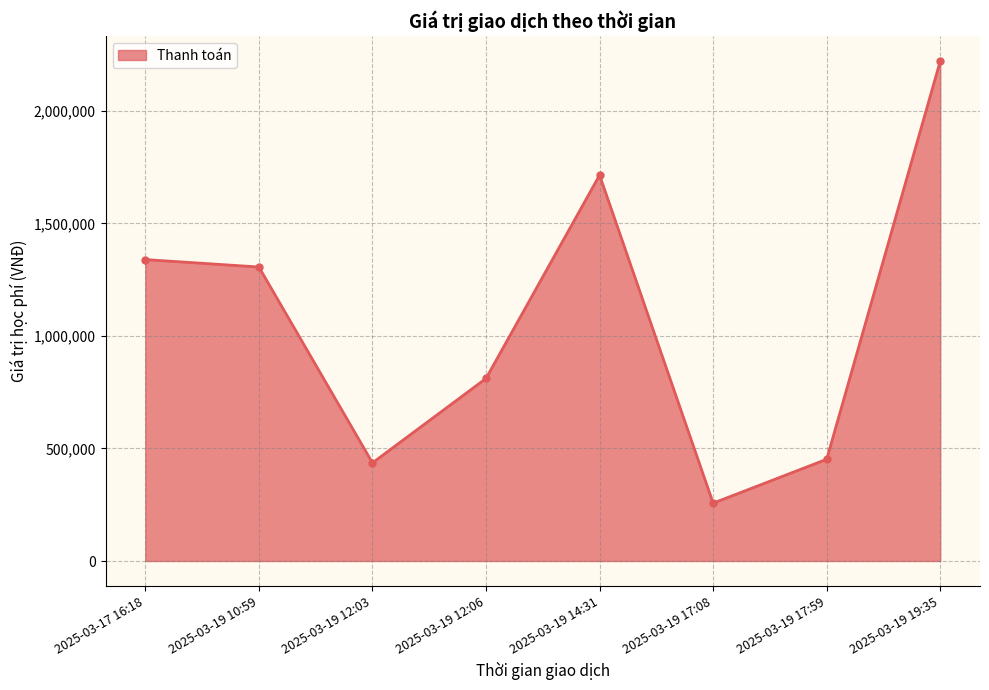

What is the value of the 4th point from the left?

811000